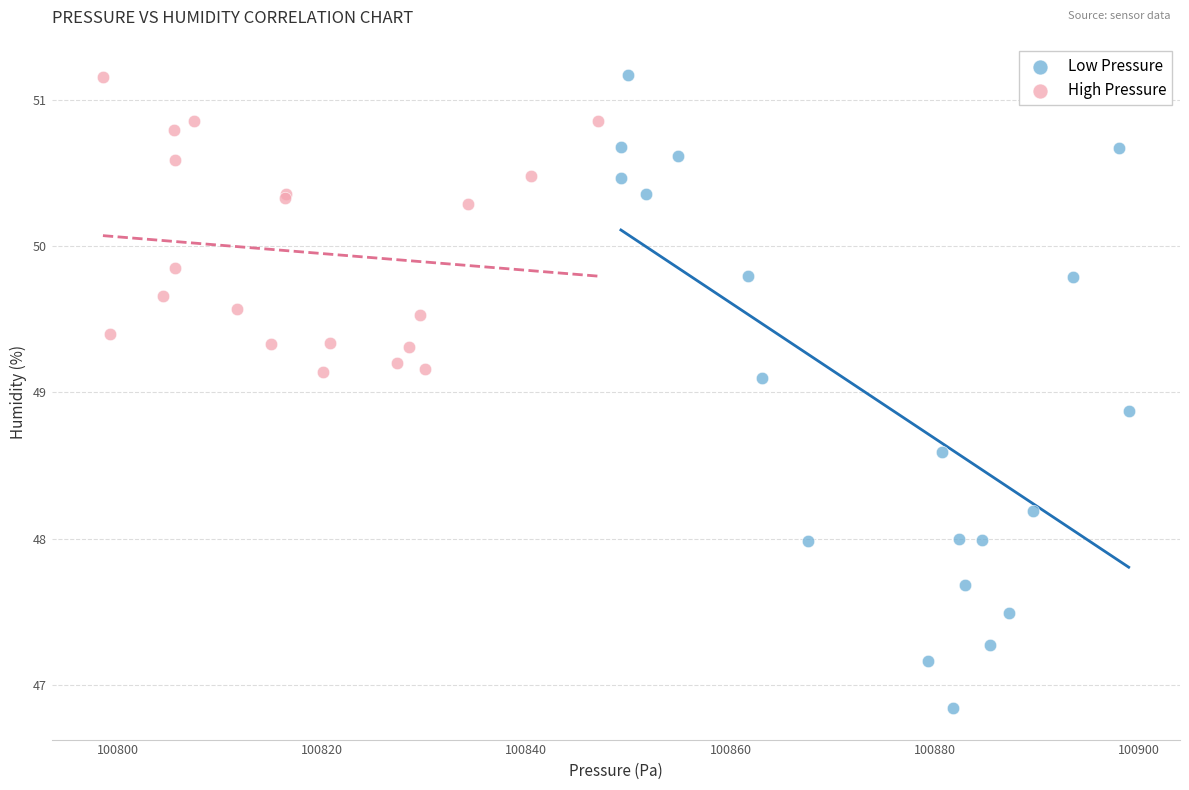

Which series has the widest spread of Y values?

Low Pressure